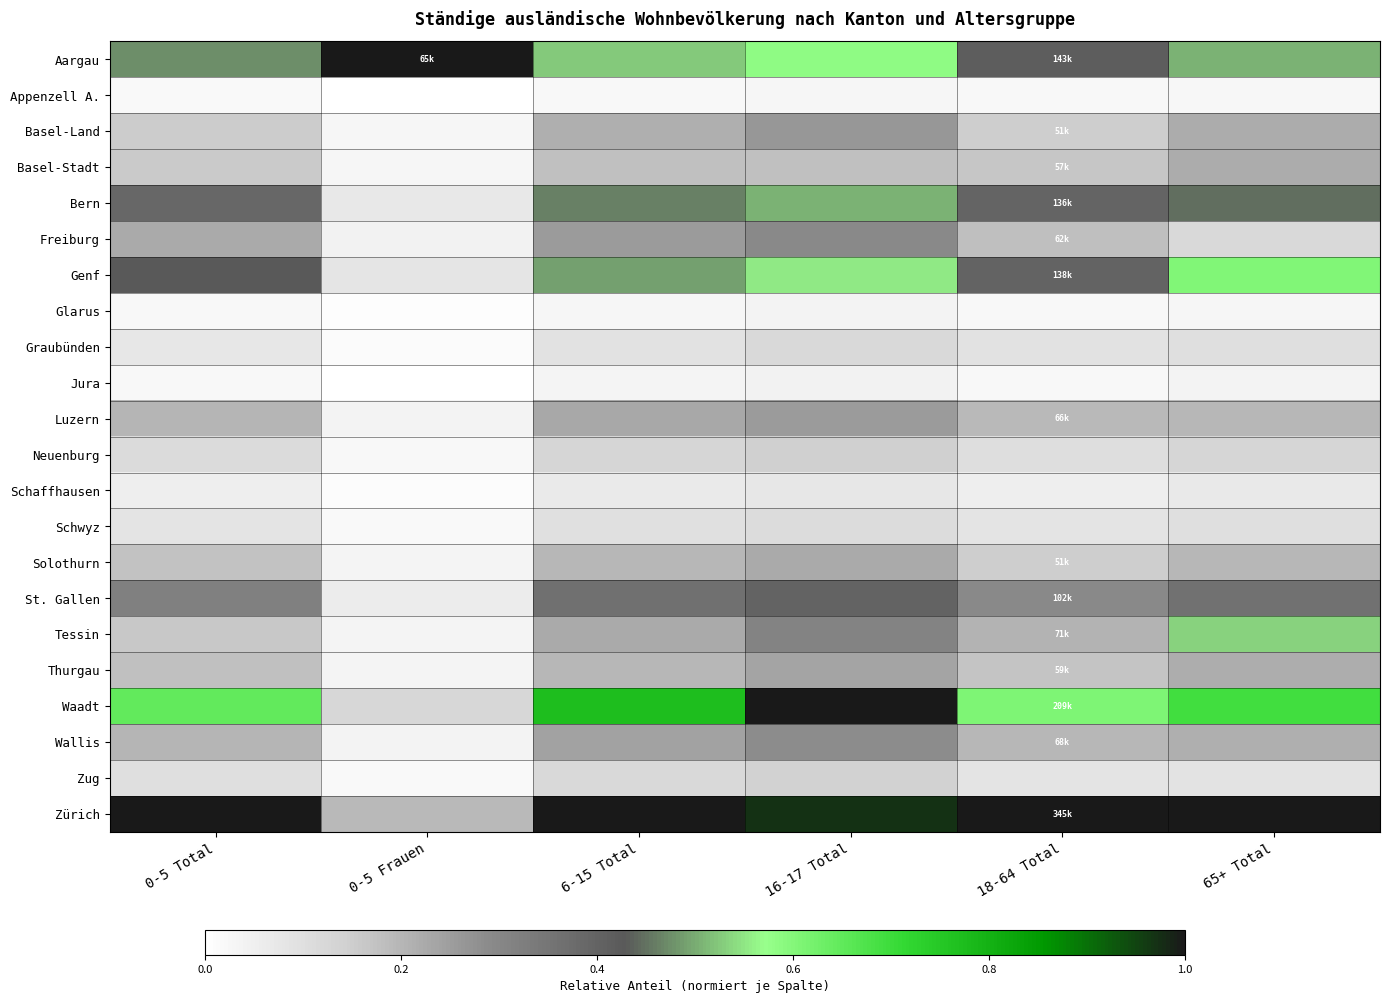

Which category has the highest value across all series?

0-5 Frauen